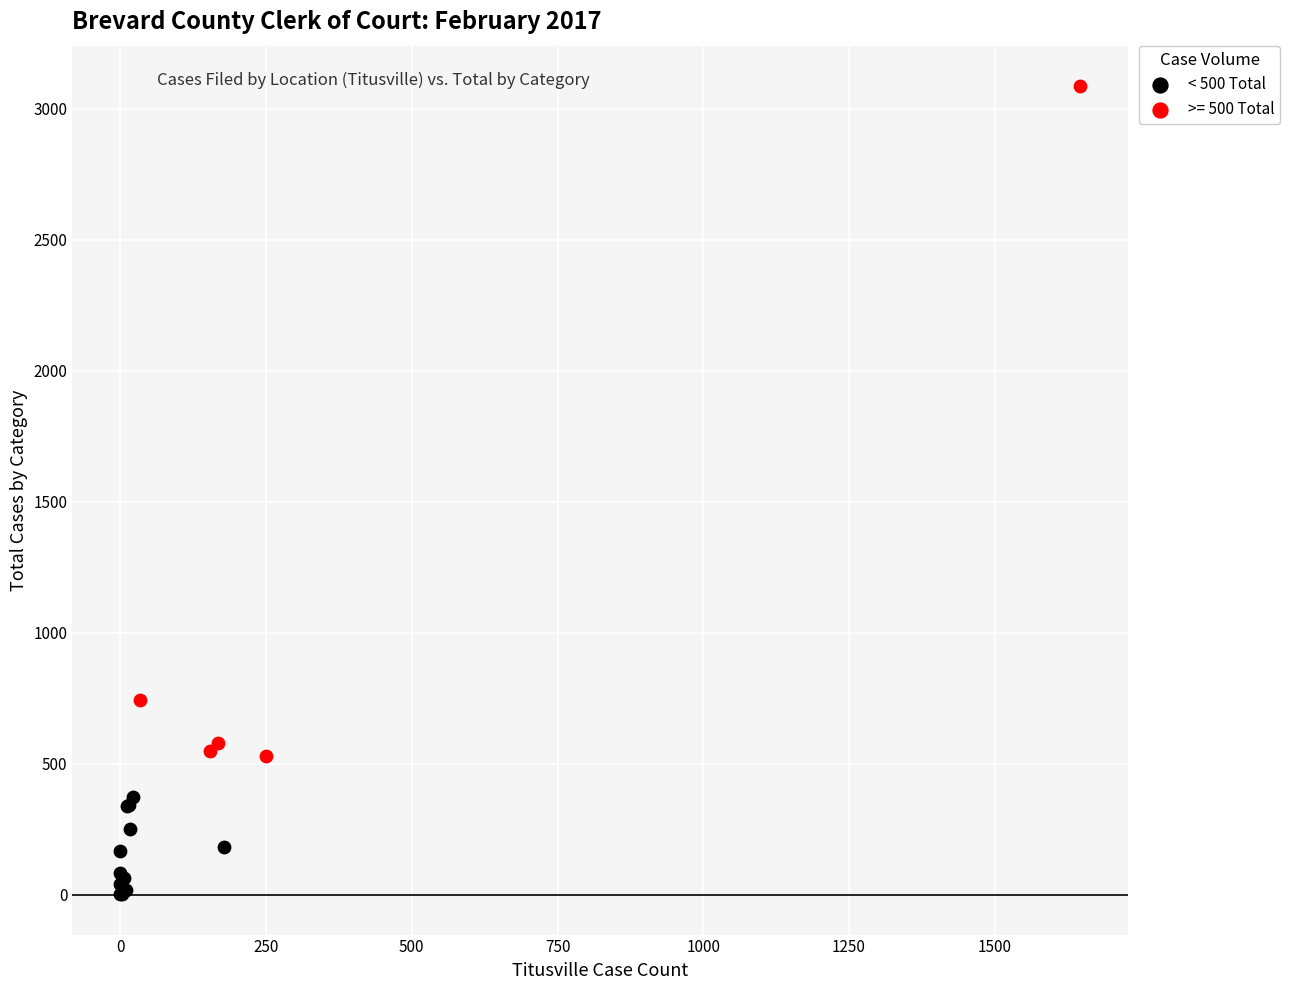

Which series reaches the maximum Y coordinate?

>= 500 Total